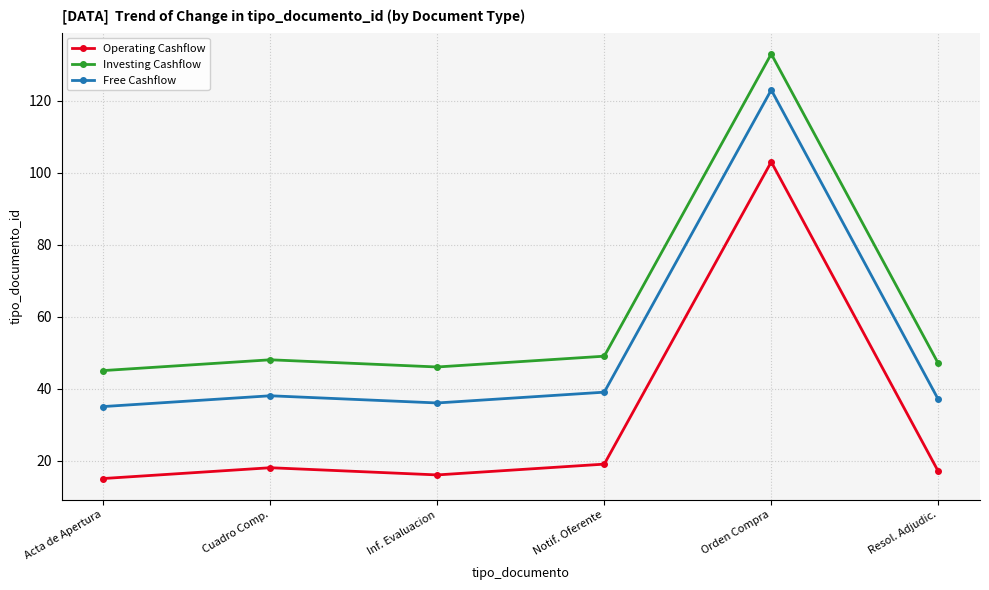

Reading left to right, list all the values displayed in this chart.

Operating Cashflow: 15	18	16	19	103	17
Investing Cashflow: 45	48	46	49	133	47
Free Cashflow: 35	38	36	39	123	37